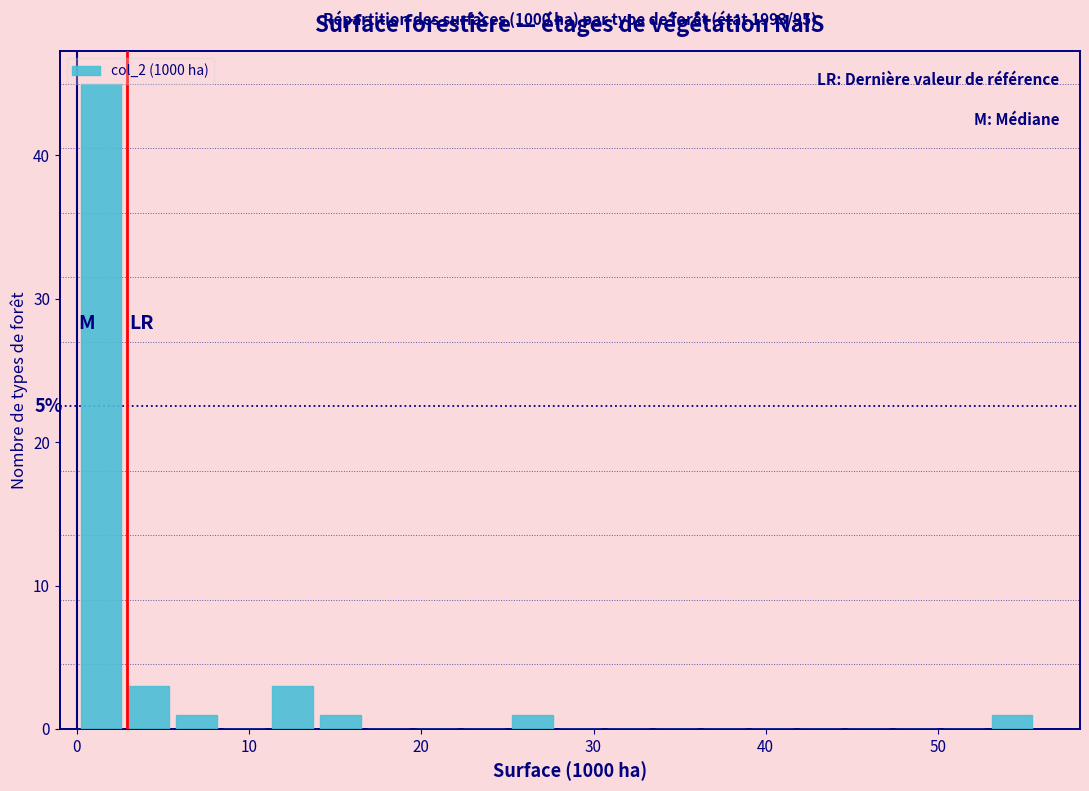

Around what value on the x-axis is the tallest bar? Give the approximate position of its centre, as read against the axis.

1